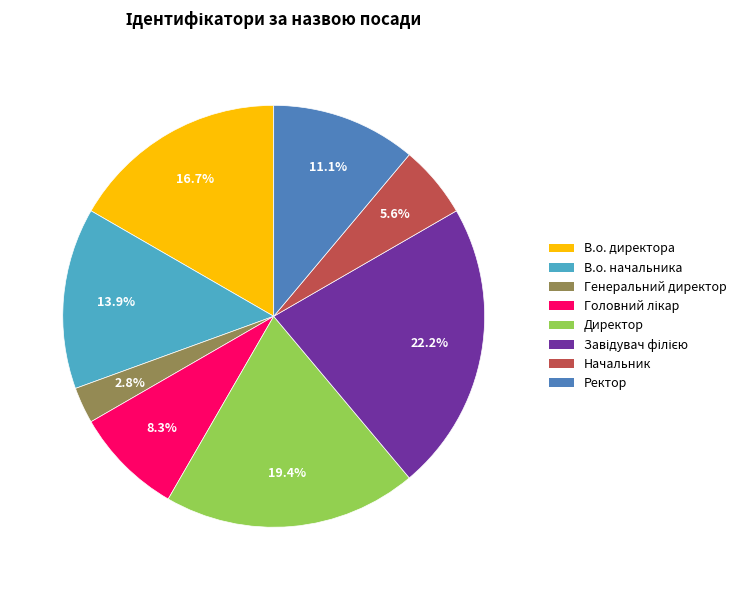

Combined, what portion of the pie is В.о. начальника and Ректор?

25.0%